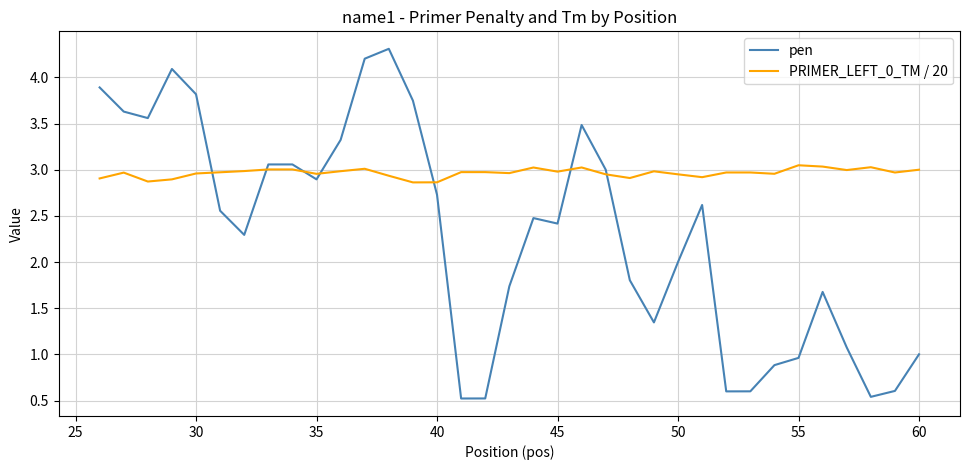

Which series has the largest total across all categories?

PRIMER_LEFT_0_TM / 20